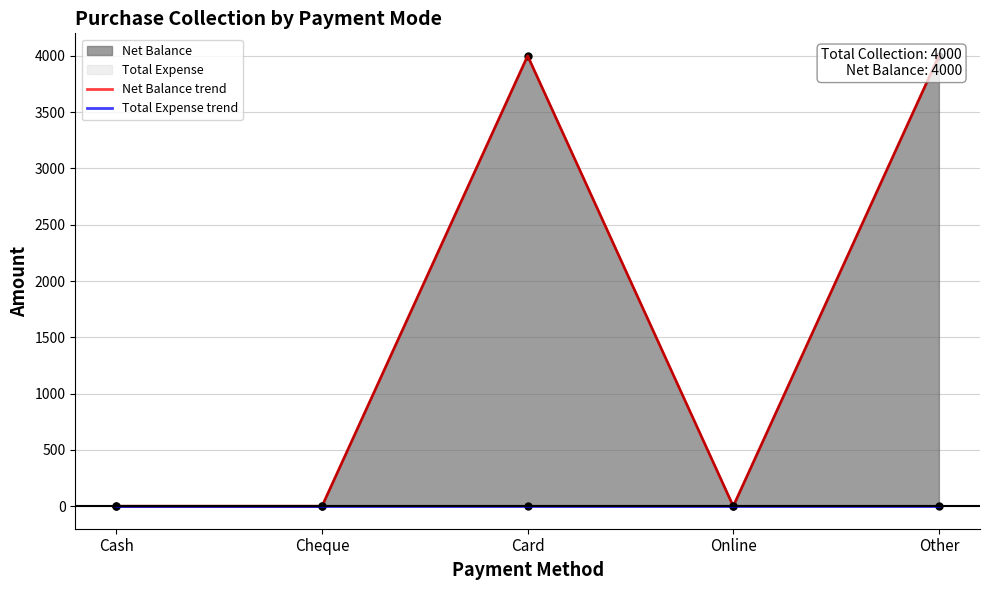

The Net Balance trend series shows 1286 at Other. True or false?

False